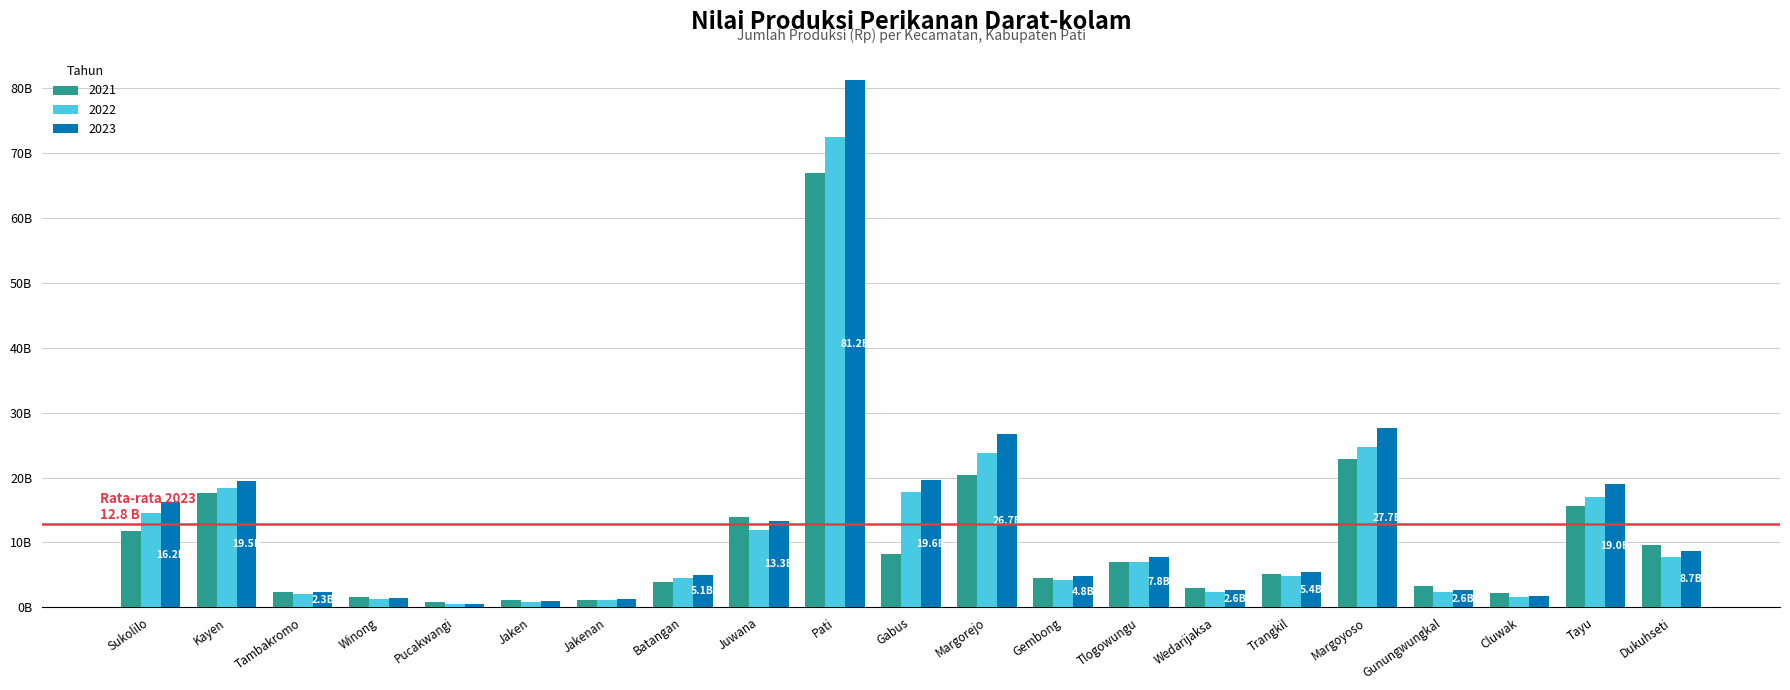

Rank the series by their maximum value, from highest to lowest.

2023, 2022, 2021